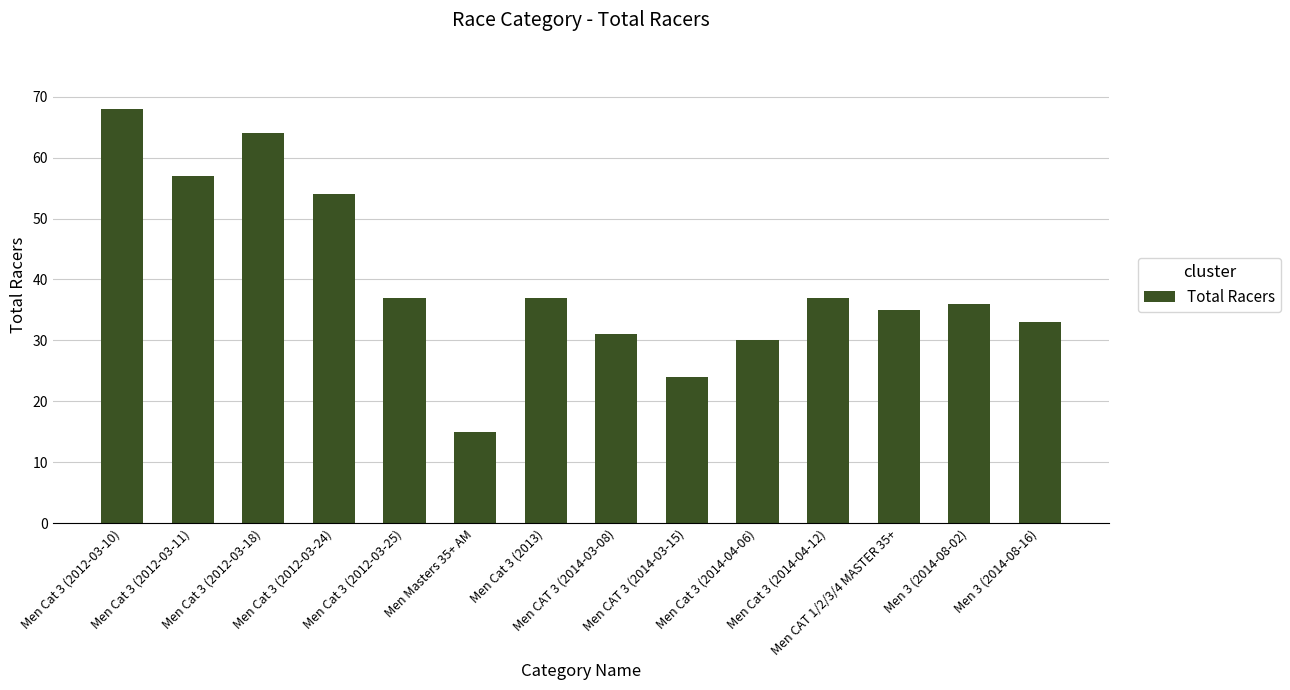

What is the label of the 7th bar from the left?

Men Cat 3 (2013)